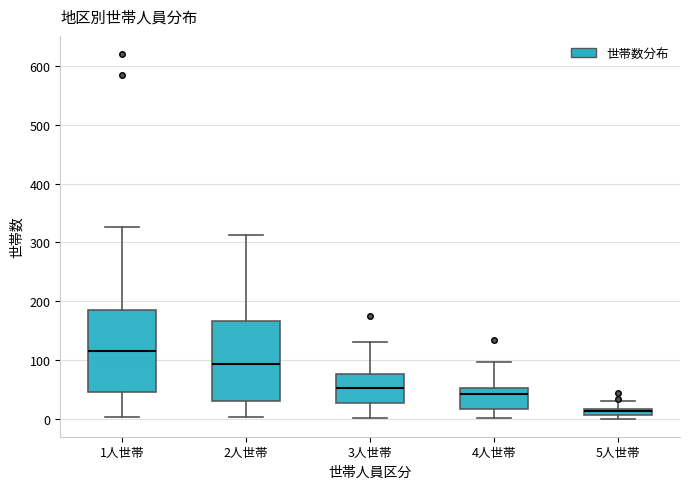

Which box has the lowest median line?

5人世帯